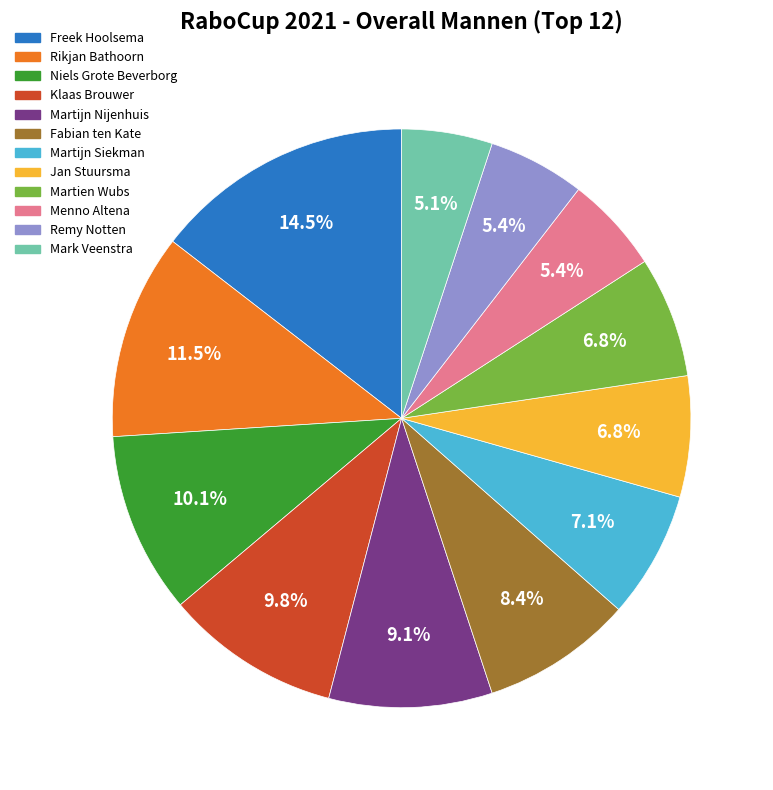

Between Rikjan Bathoorn and Mark Veenstra, which is larger?

Rikjan Bathoorn